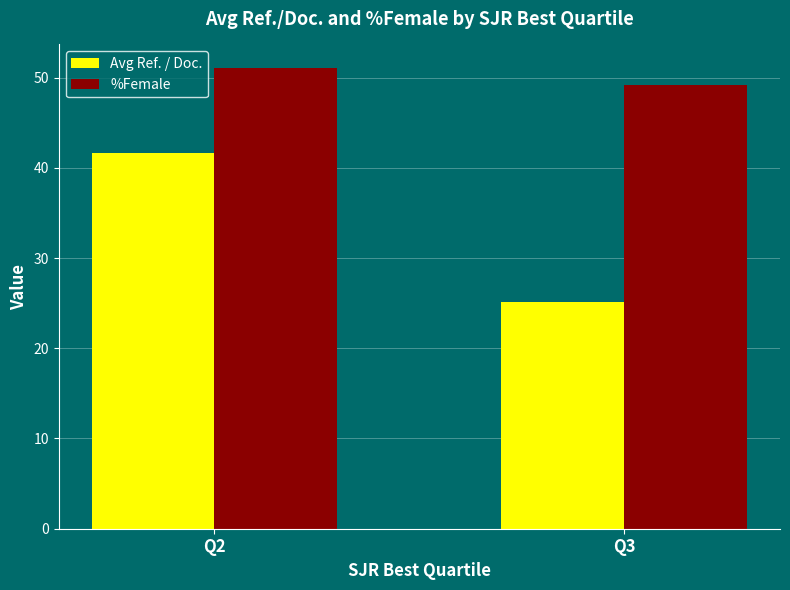

Are the bars horizontal?

No